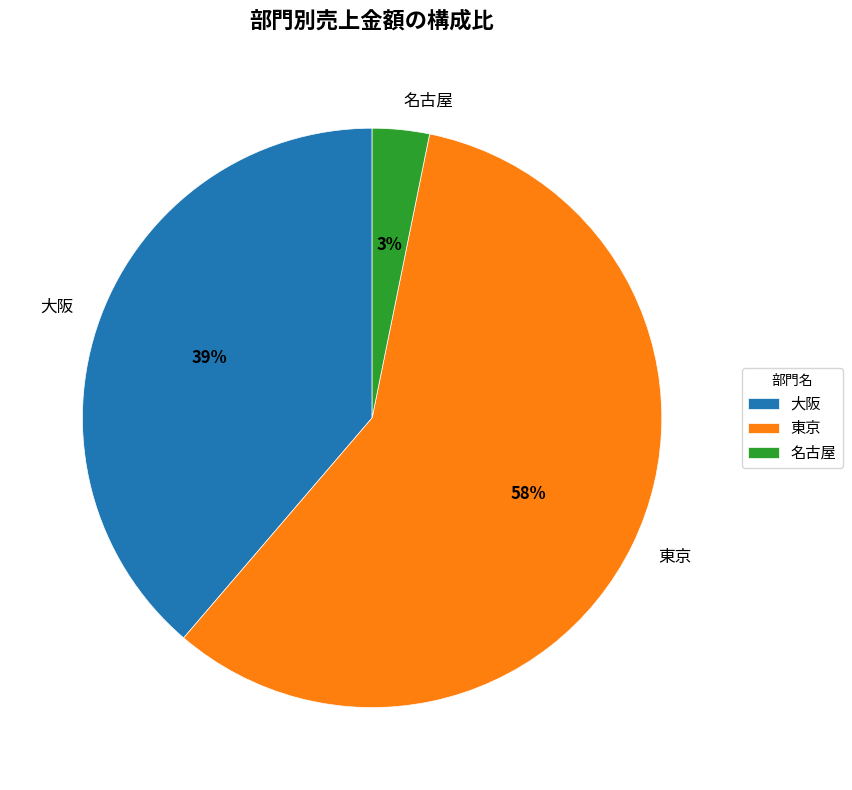

The 東京 slice represents 64% of the pie. True or false?

False